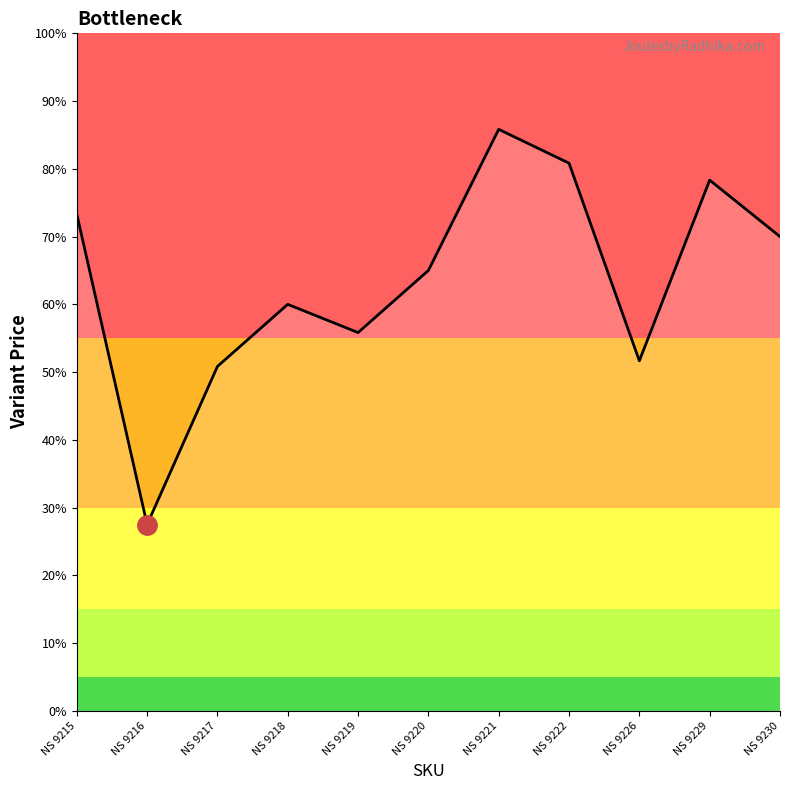

Does the chart display data point markers on the line(s)?

No